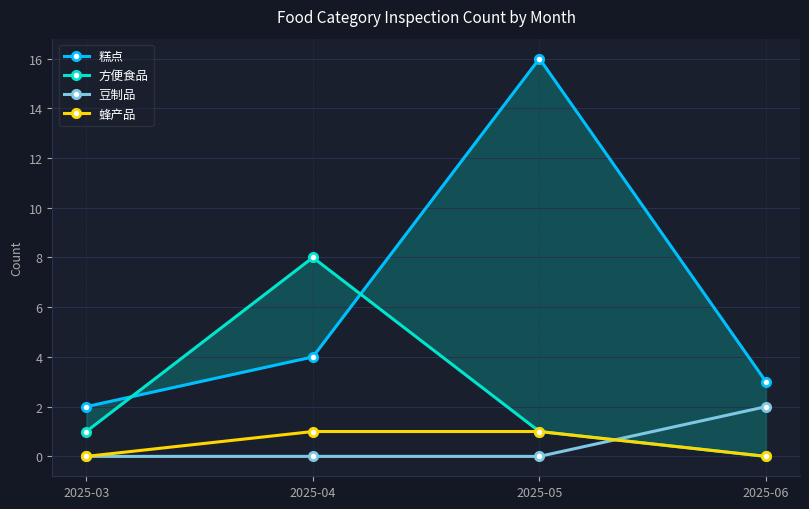

True or false: 豆制品 has a value of 0 at 2025-04.

True